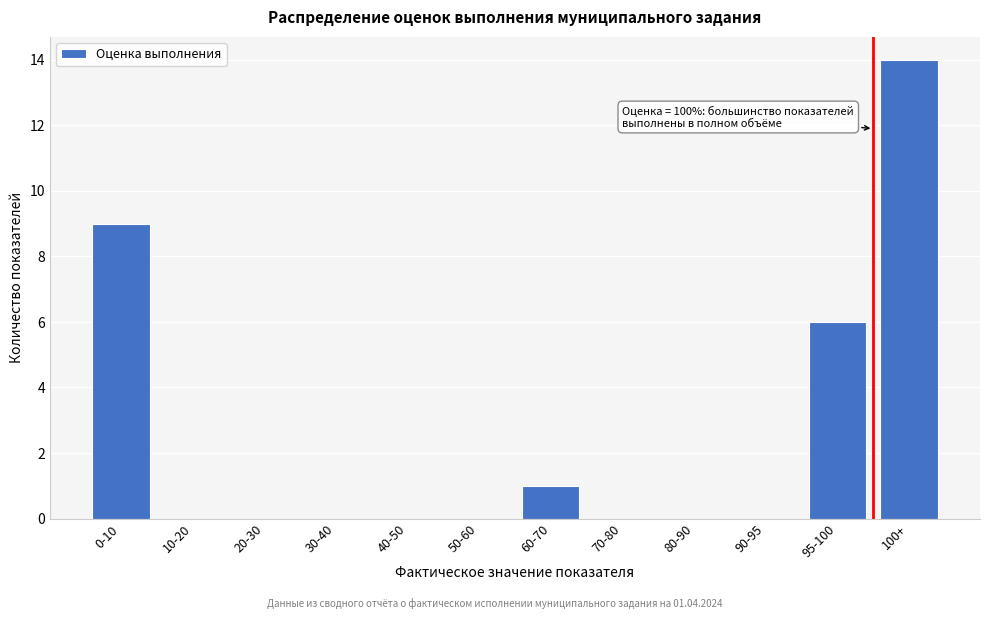

Reading right to left, transcribe all the data shown in this chart.

100+=14	95-100=6	90-95=0	80-90=0	70-80=0	60-70=1	50-60=0	40-50=0	30-40=0	20-30=0	10-20=0	0-10=9